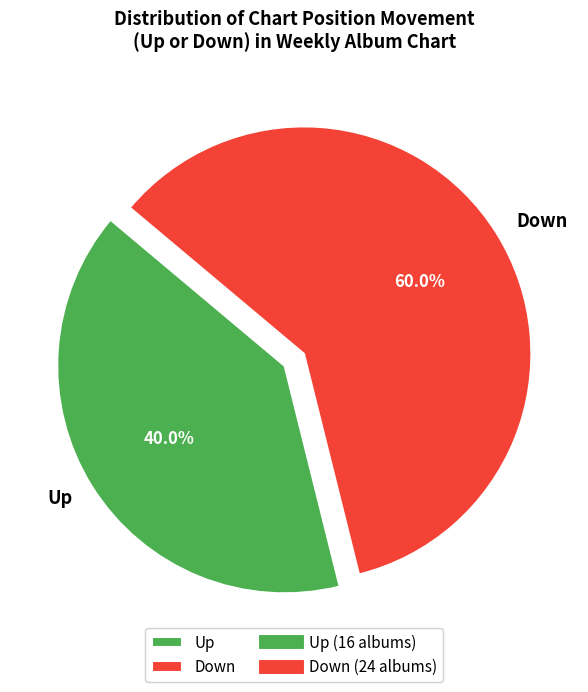

Is there a majority slice in this chart?

Yes